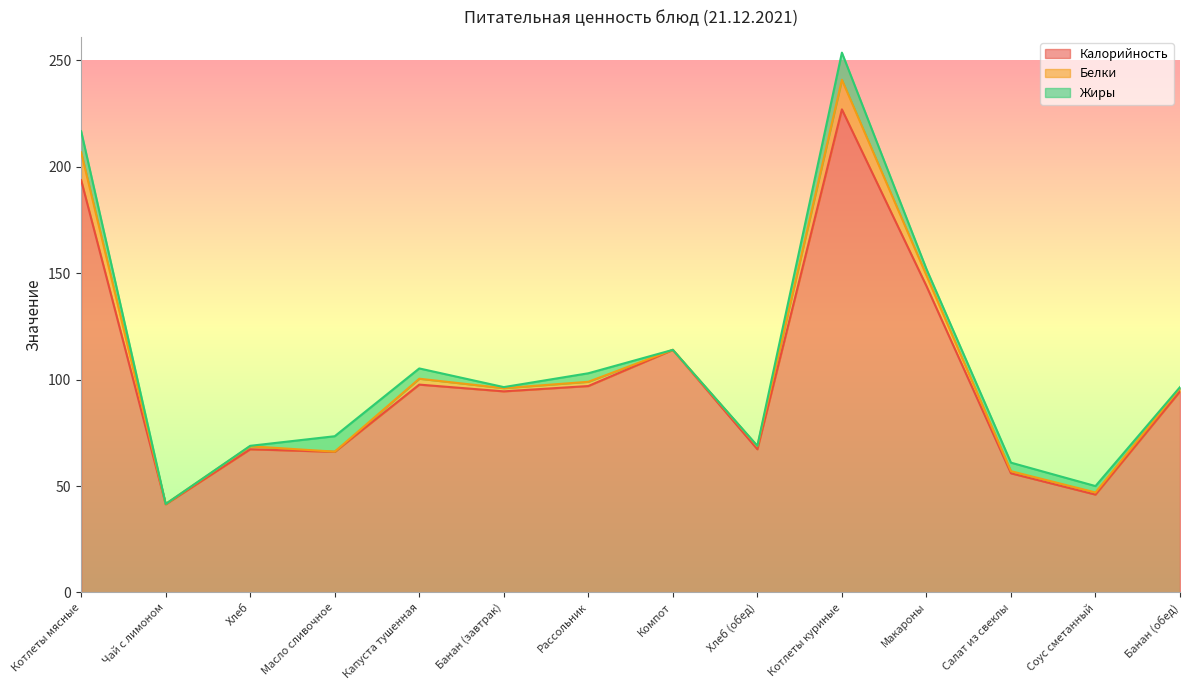

What is the label of the 10th point from the right?

Капуста тушенная